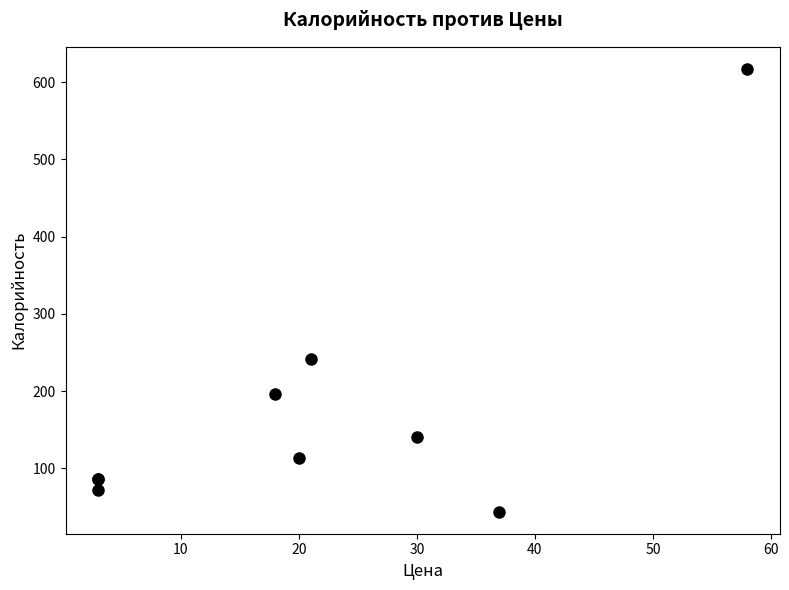

What Y value in the scatter plot is closest to 330?

241